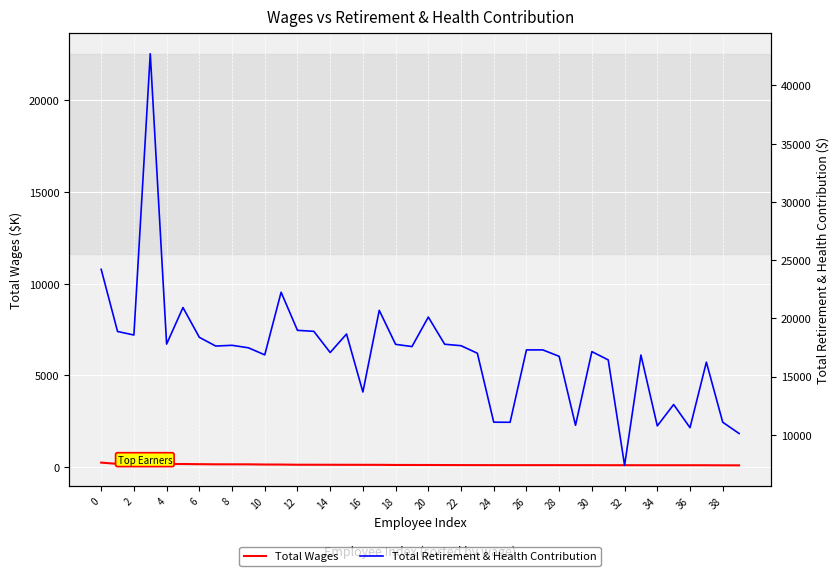

Does the chart display data point markers on the line(s)?

No